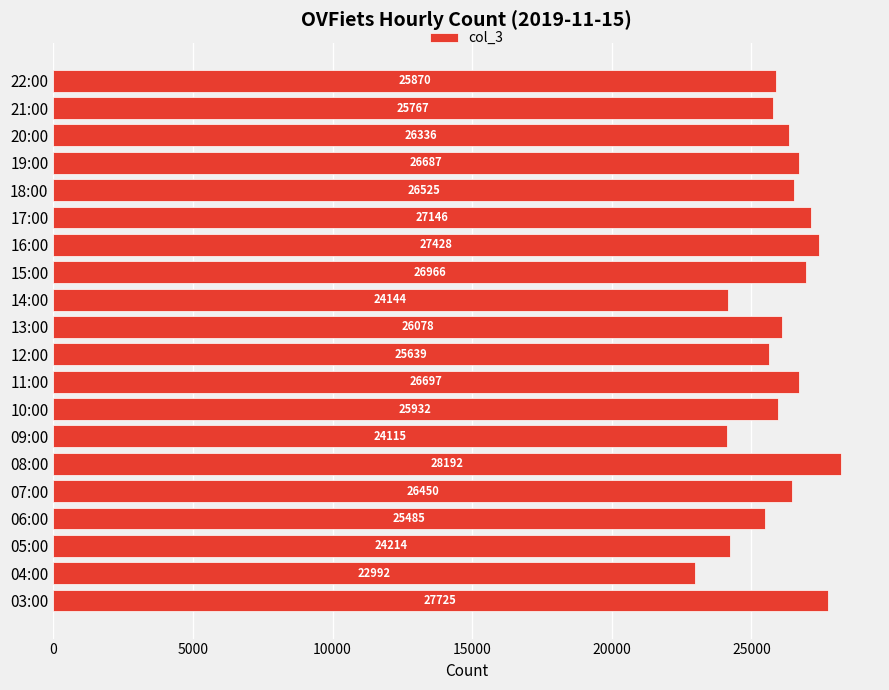

At which category does the chart reach its peak across all series?

08:00